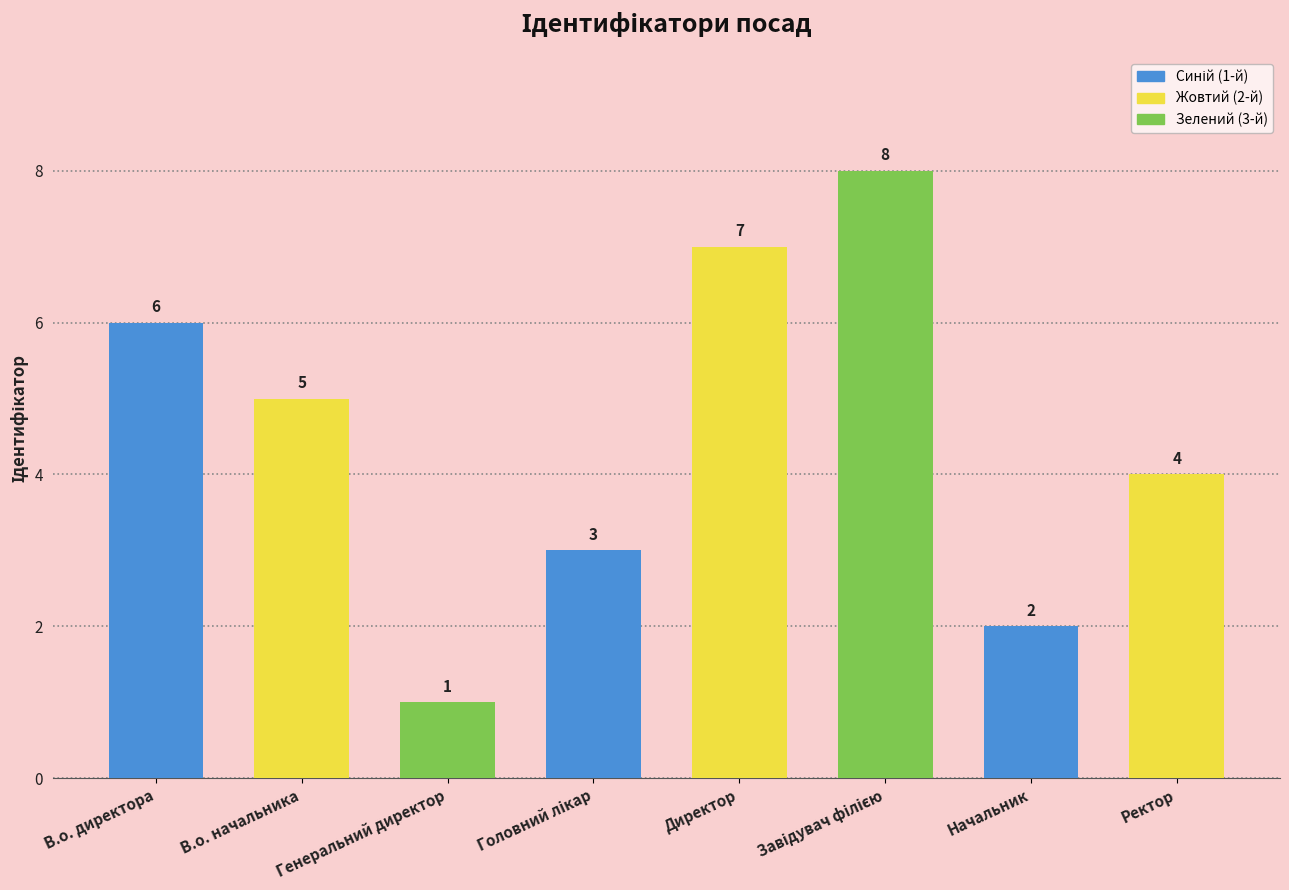

What is the change in value from Генеральний директор to Начальник?

+1